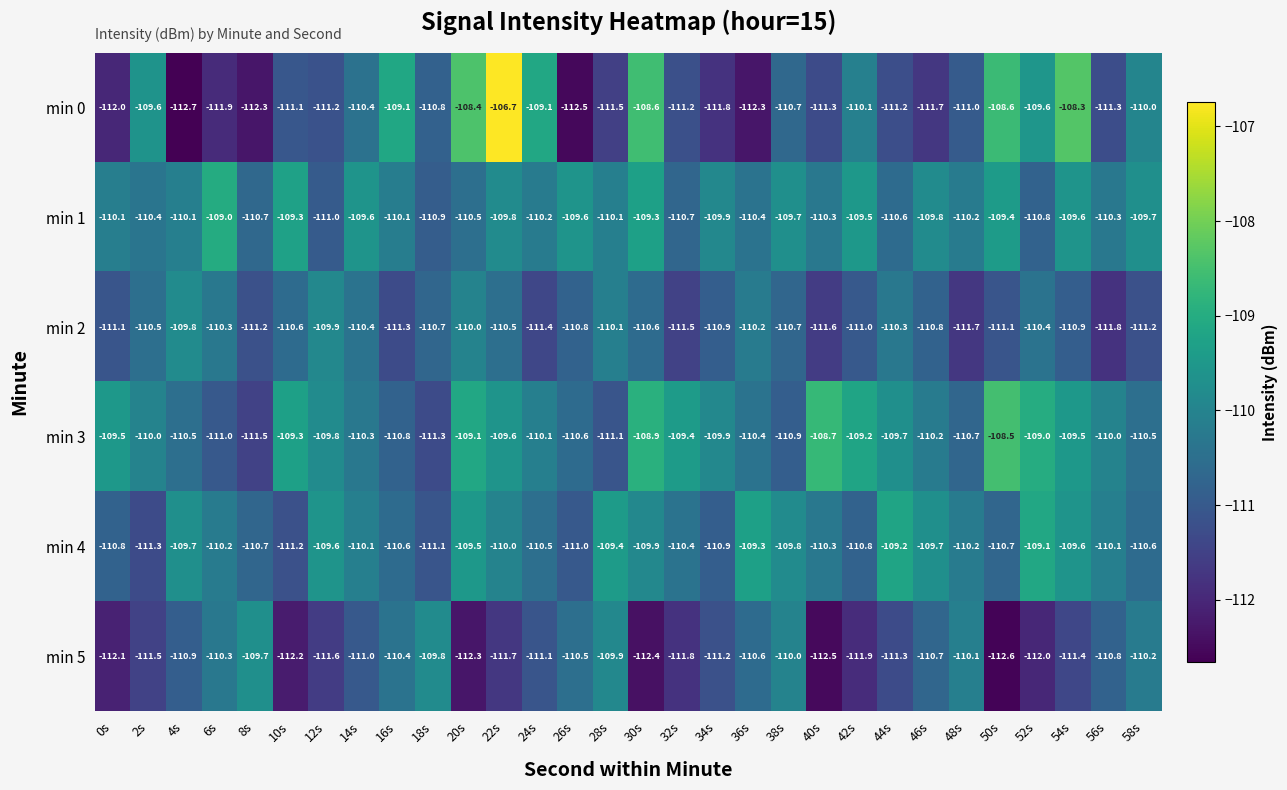

Count the number of categories in the chart.

30